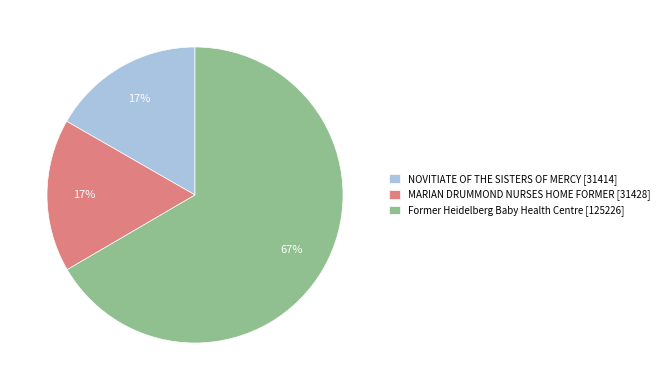

Is it true that Former Heidelberg Baby Health Centre is 80% of the pie?

False